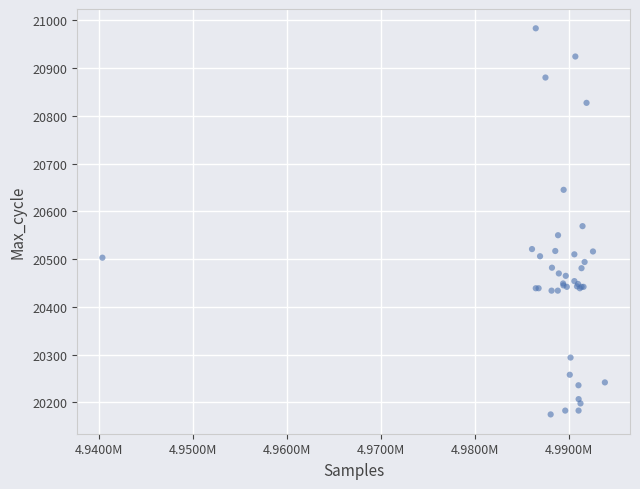

What Y value in the scatter plot is closest to 20579?

20569